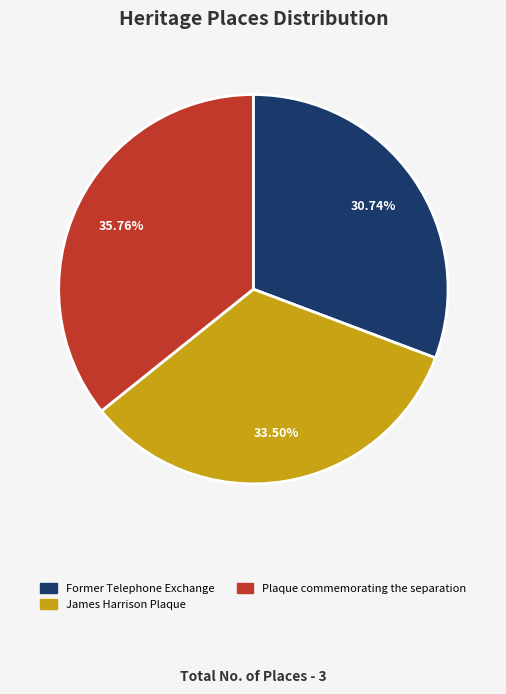

What is the smallest slice in the pie chart?

Former Telephone Exchange